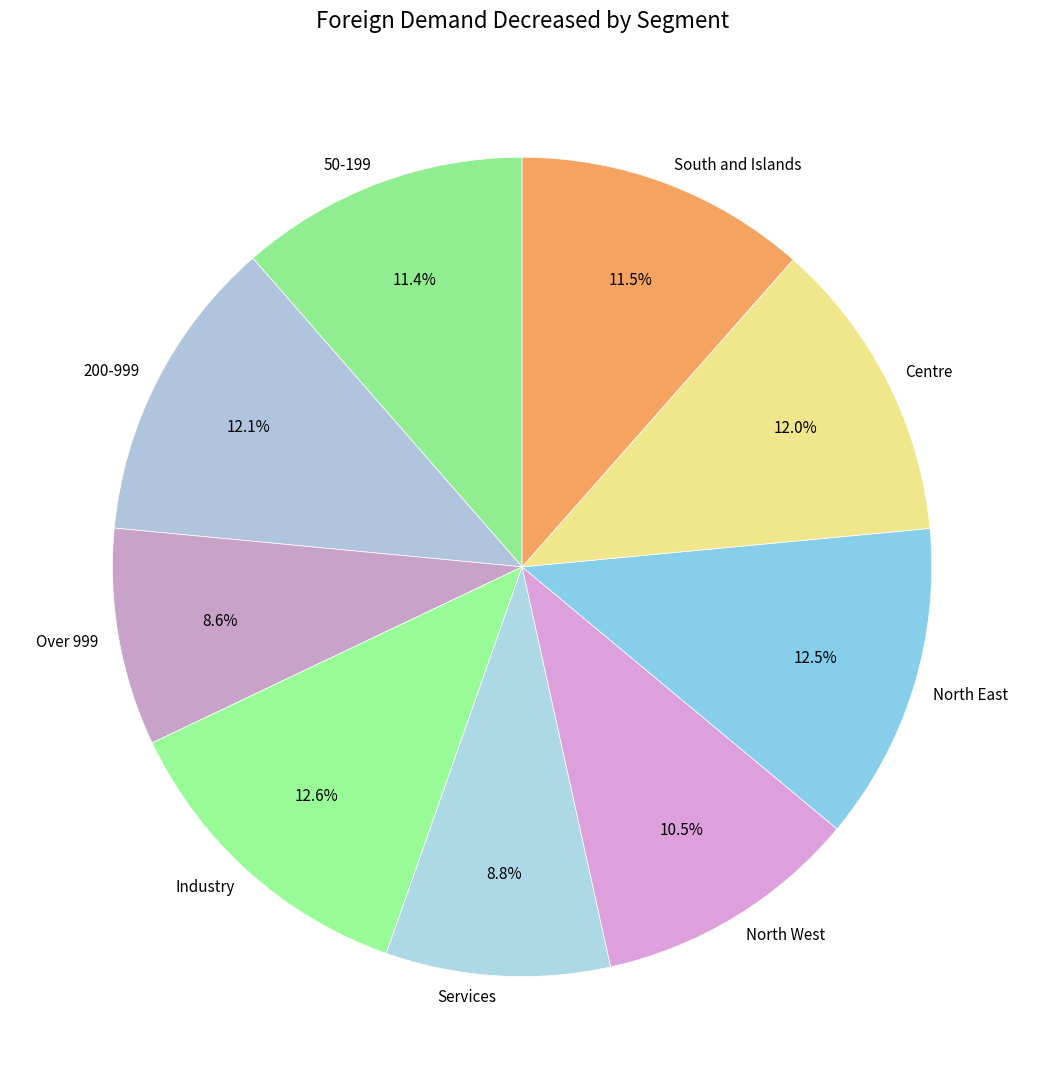

Is 50-199 the majority of the pie?

No